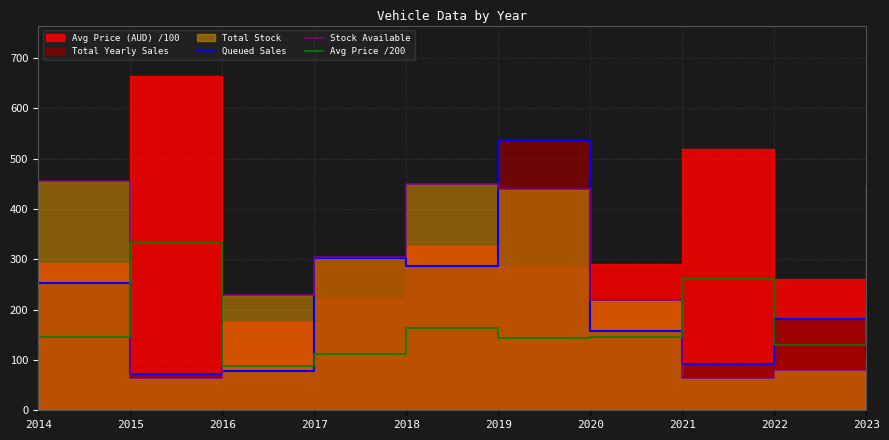

Which category has the lowest value in the Stock Available series?

2015